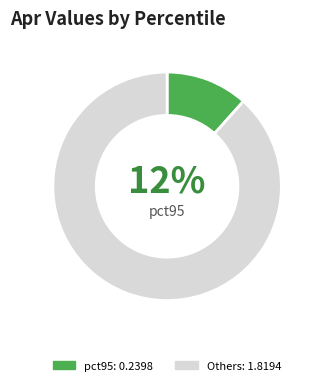

To the nearest percent, what is the average slice percentage?

50%